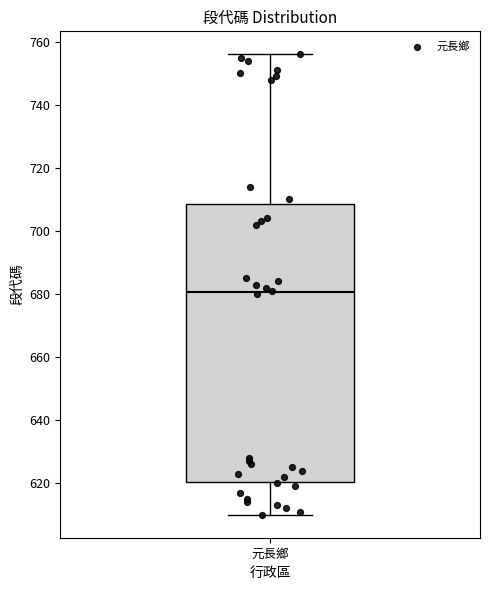

Read this box plot against the y-axis: the position of the median line, the range covered by the box, and the ends of both whiskers. The values are not printed on the chart, so give them approximately, as read against the axis.

median 680, box 620 to 708, whiskers 610 to 756